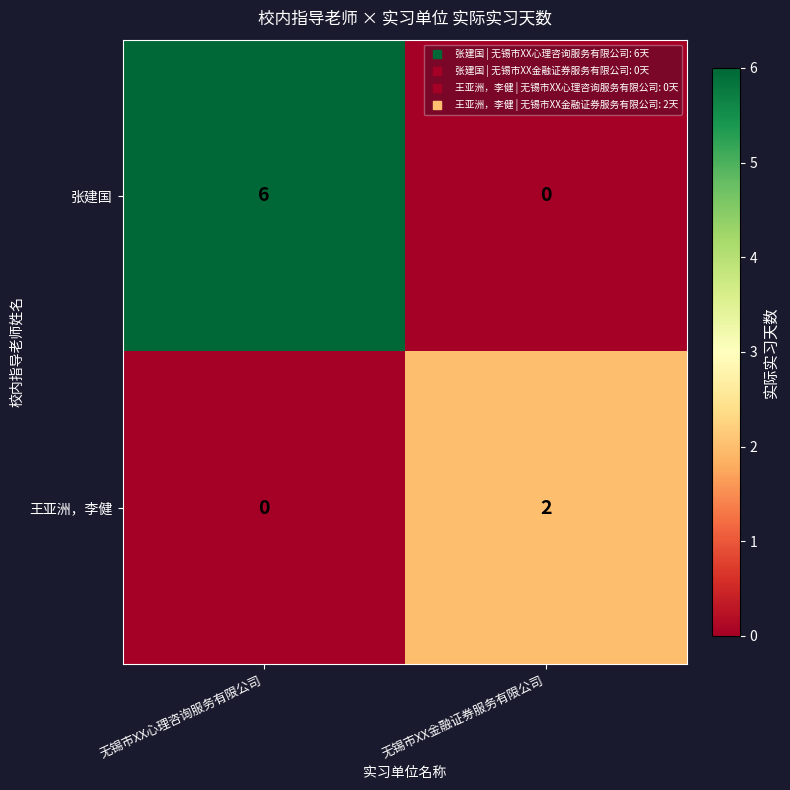

What is the difference between the maximum and minimum values in the 张建国 series?

6